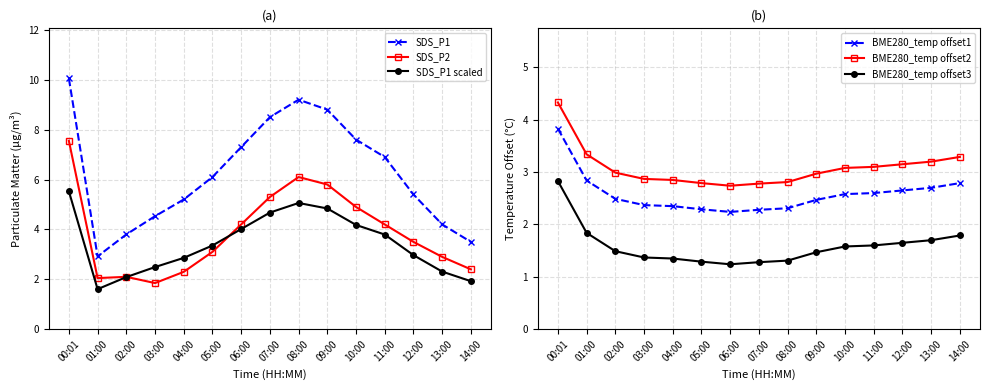

What is the sum of all SDS_P1 scaled values?

51.7